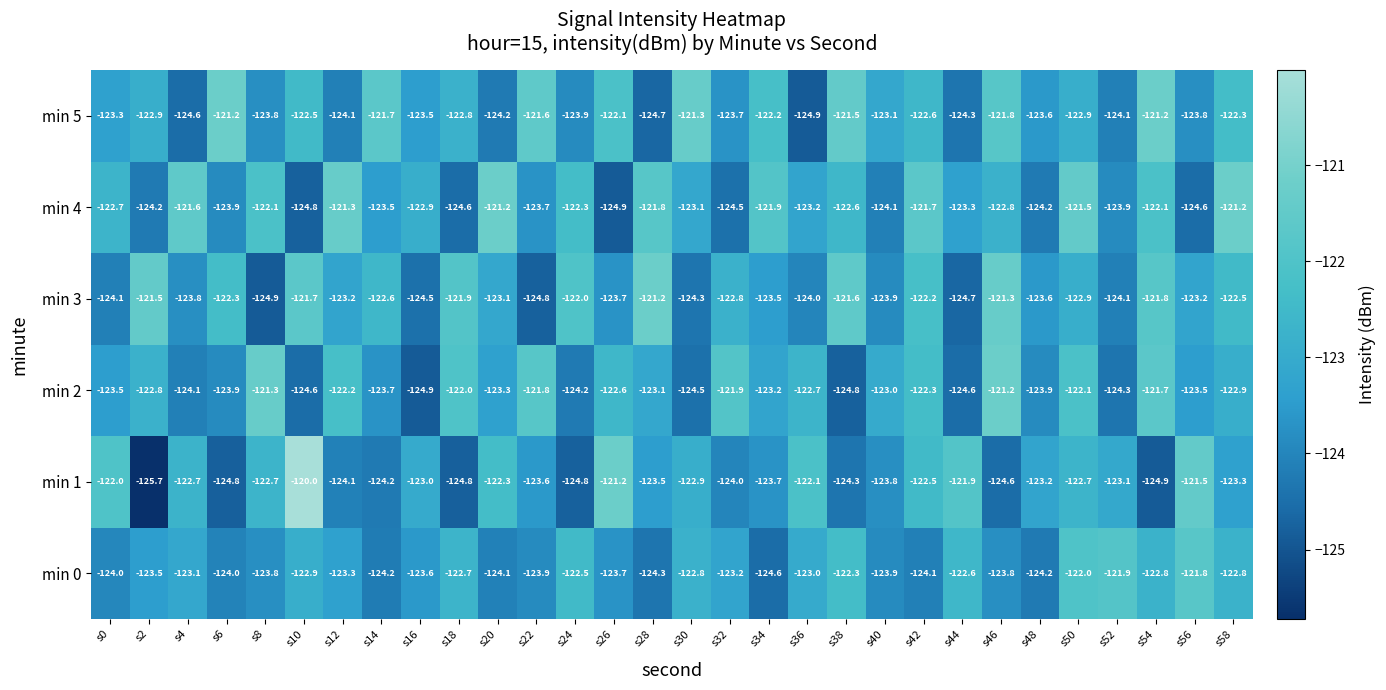

At s58, list the series in order from smallest to largest.

min 1, min 2, min 0, min 3, min 5, min 4